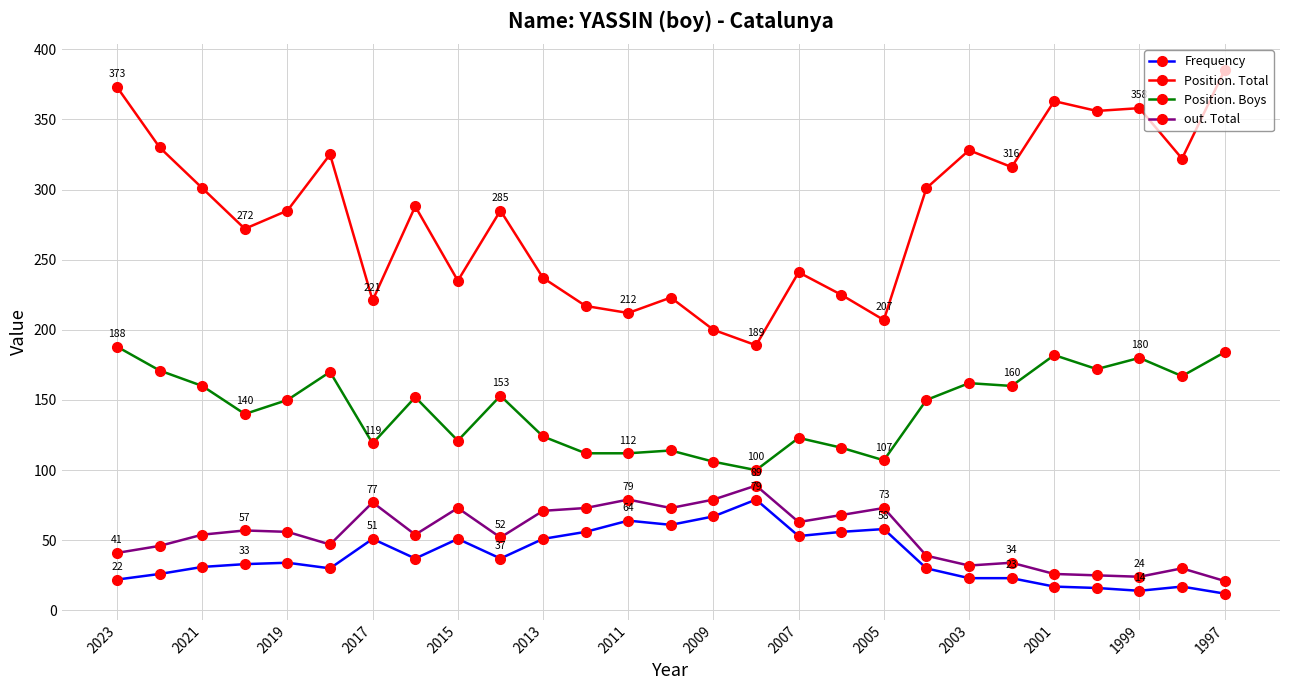

How many lines are shown in the chart?

4